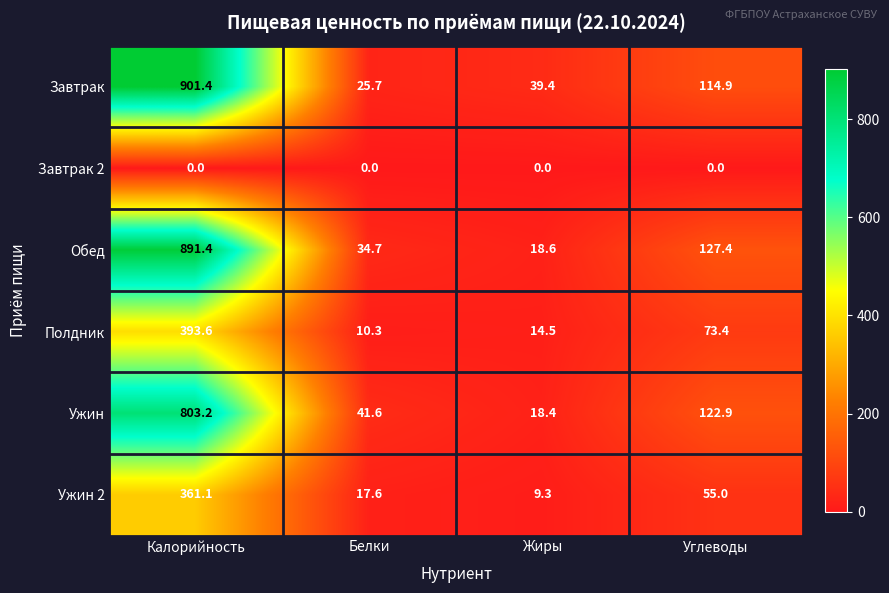

How many distinct data groups are displayed?

6